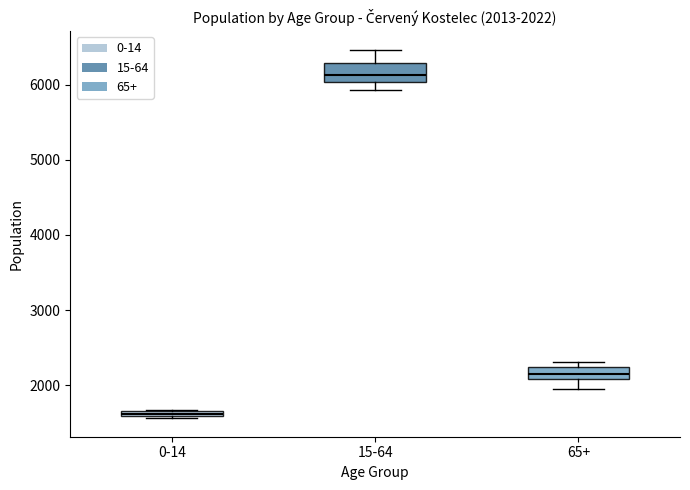

Which box has the highest median line?

15-64